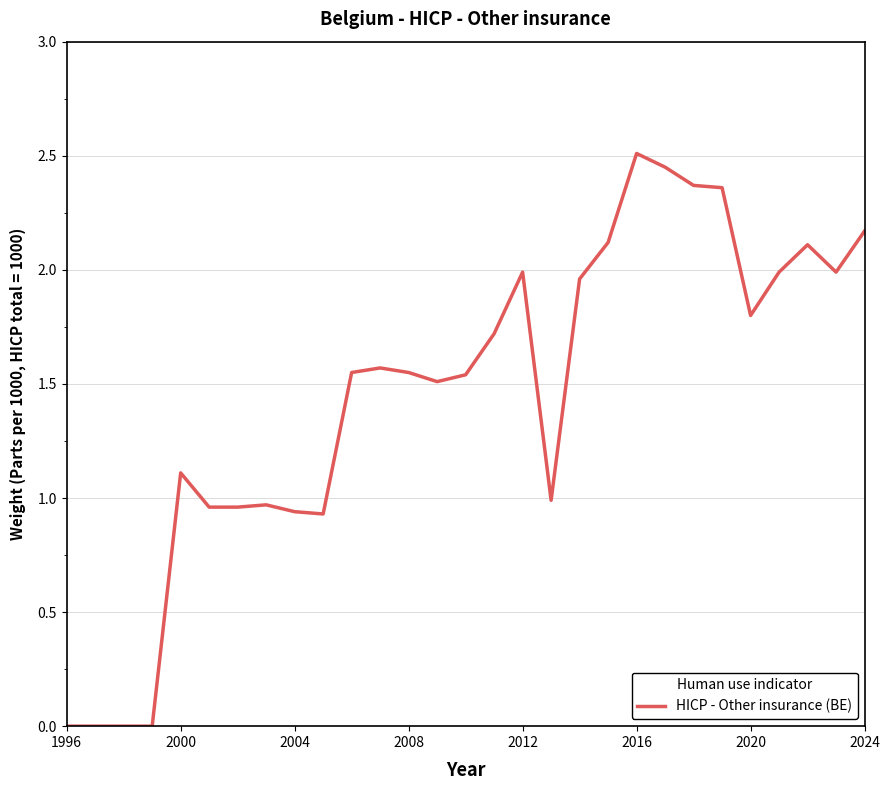

Between 2024 and 2000, which is larger?

2024